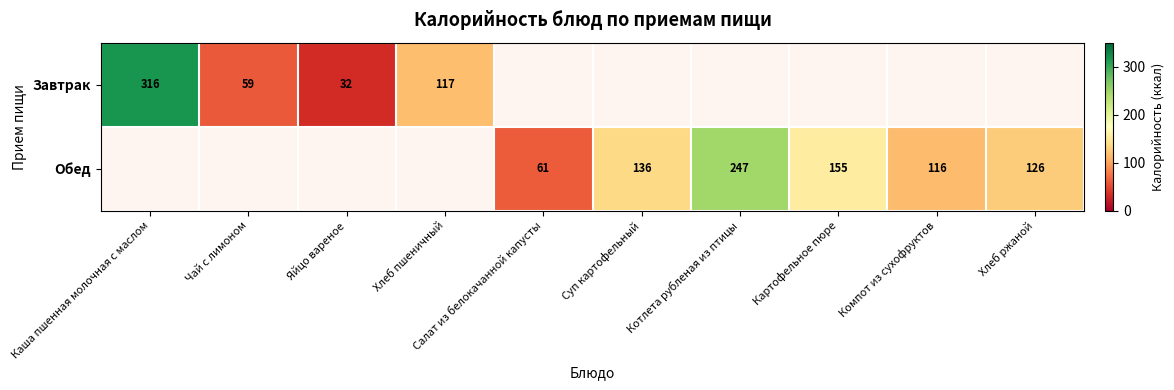

At which category is the sum across all series the highest?

Каша пшенная молочная с маслом